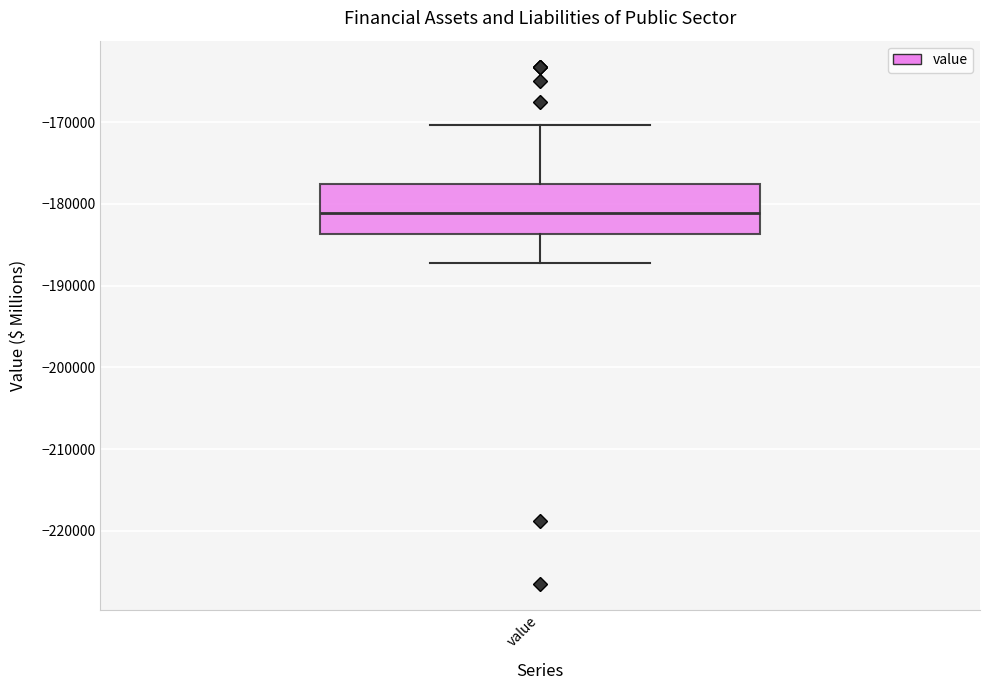

Transcribe this box plot: give where the median line is, the range the box spans, and where the two whiskers end, as read against the y-axis. The values are not printed on the chart, so give them approximately, as read against the axis.

median -181000, box -184000 to -178000, whiskers -187000 to -170000